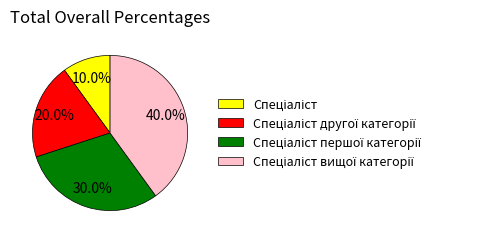

Is there a majority slice in this chart?

No